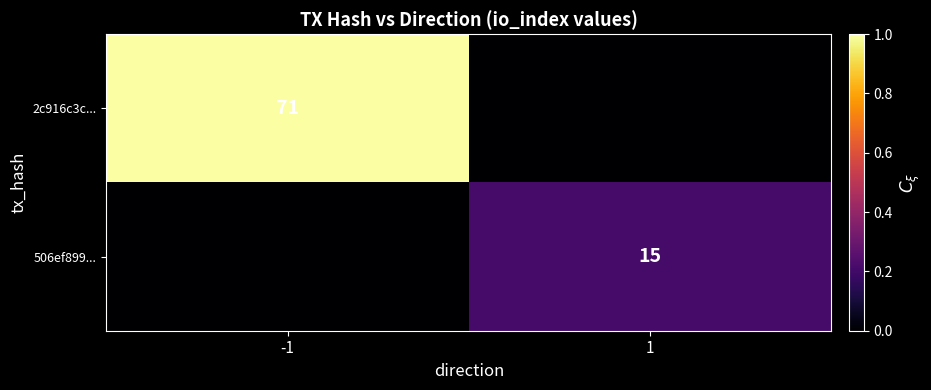

The value of 2c916c3c... at -1 is 31. True or false?

False